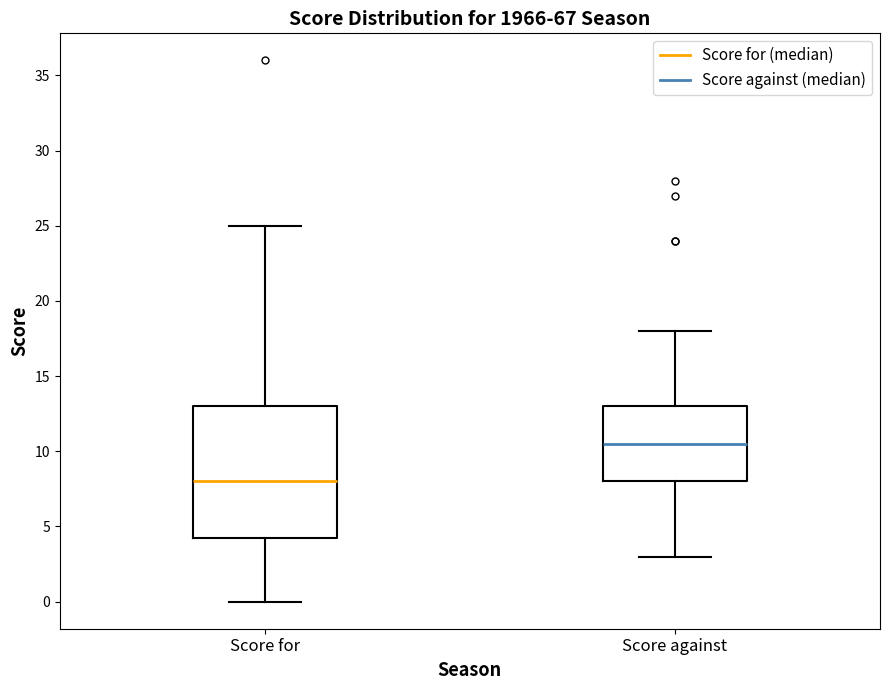

Reading left to right, read every box against the y-axis: the position of its median line, the range the box covers, and the ends of its whiskers. The values are not printed on the chart, so give them approximately, as read against the axis.

Score for: median 8.0, box 4.5 to 13.0, whiskers 0.0 to 25.0
Score against: median 10.5, box 8.0 to 13.0, whiskers 3.0 to 18.0